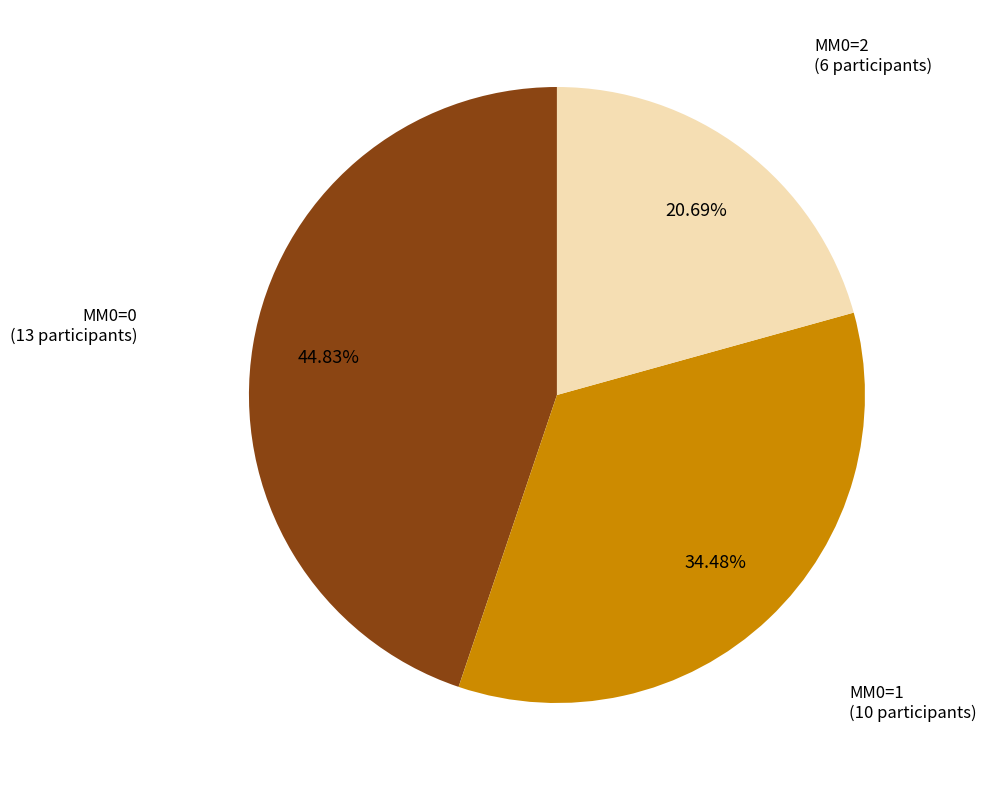

How many segments does this pie chart have?

3